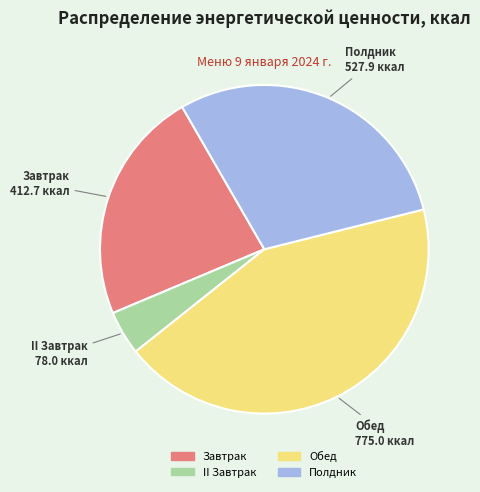

Which category has the smallest portion of the pie?

II Завтрак